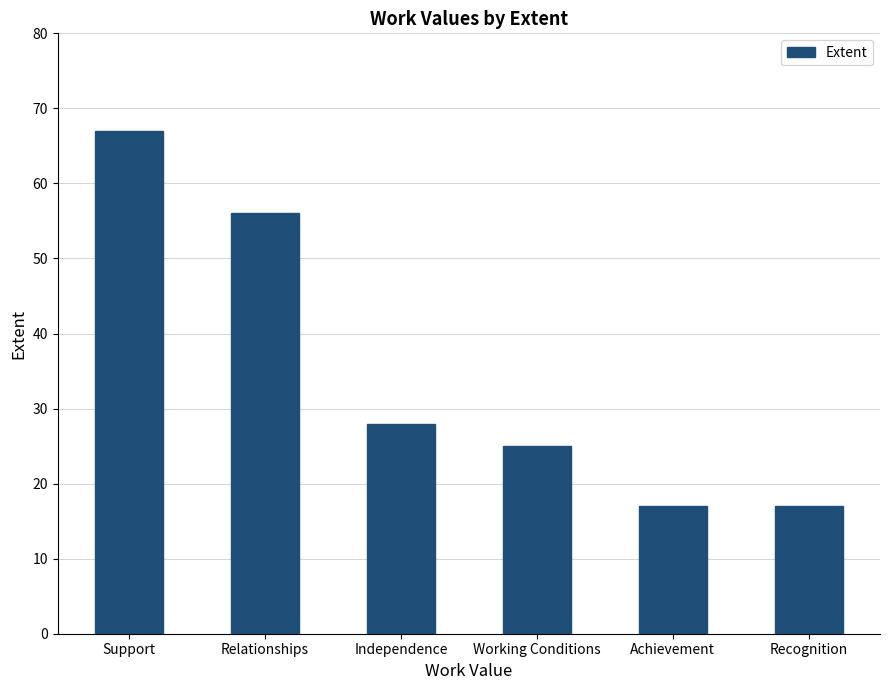

How many bars are there in total?

6